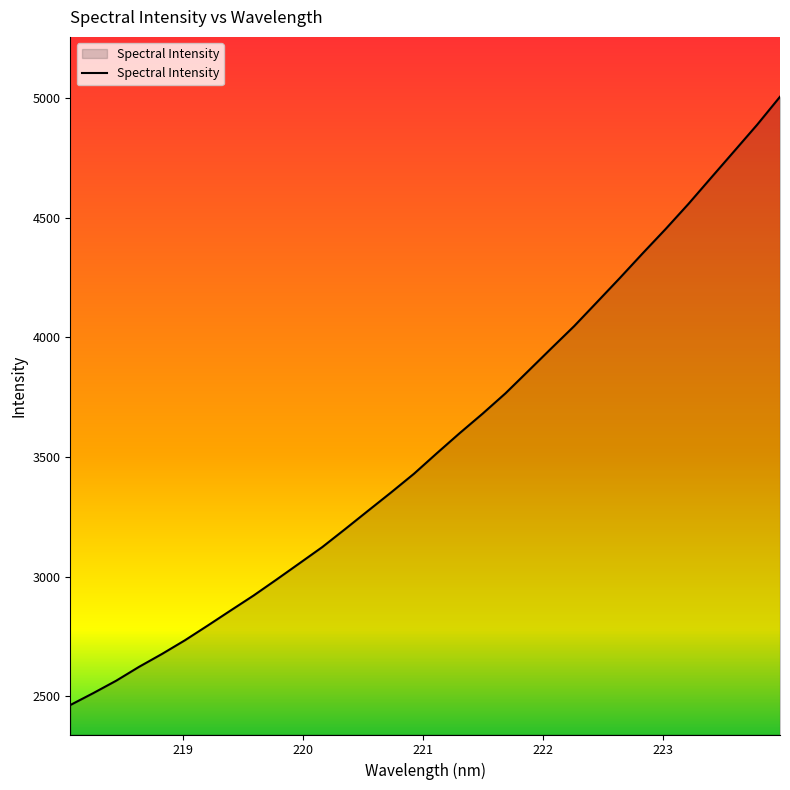

What is the smallest value displayed?

2462.9